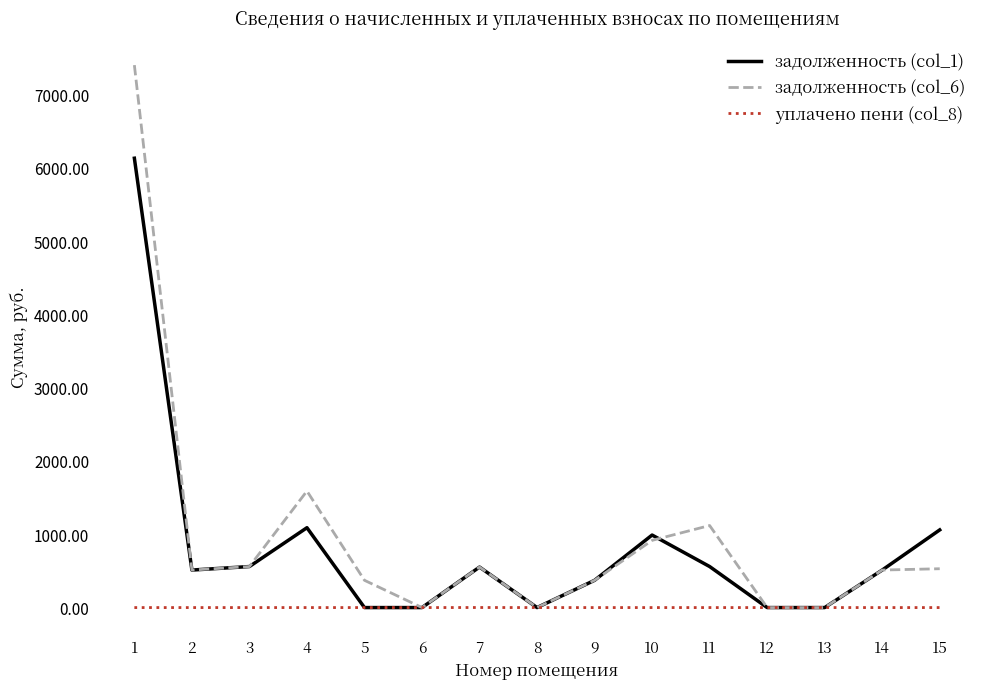

The уплачено пени (col_8) series shows 0.0 at 9. True or false?

True